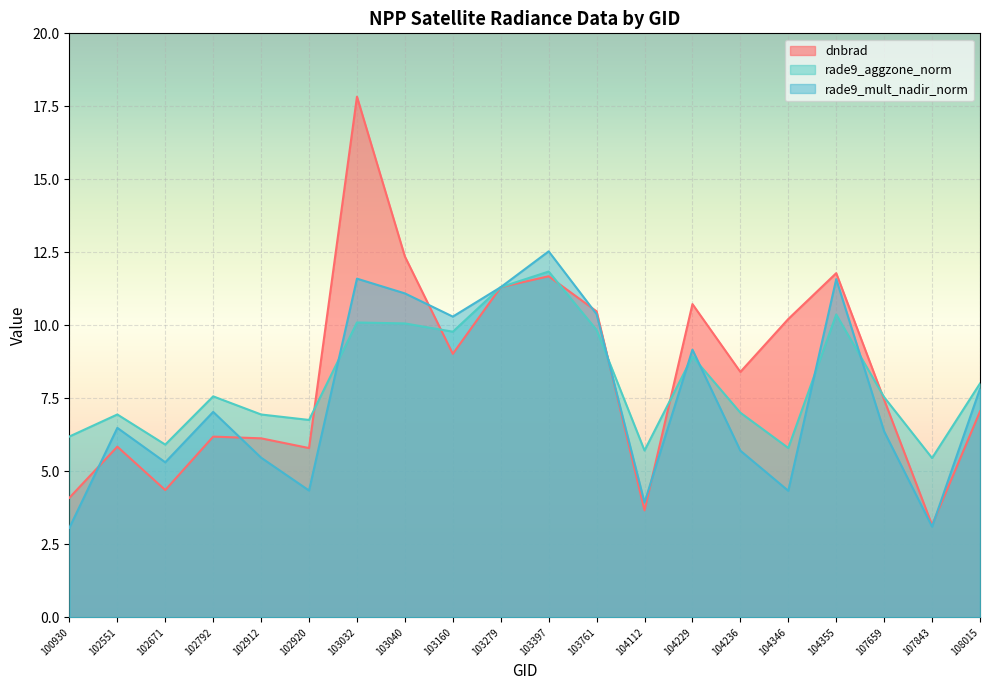

How many data points in rade9_aggzone_norm are above 7?

12